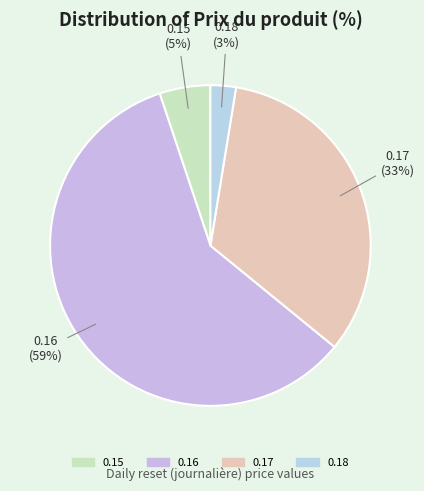

Which slice represents more than half of the pie?

0.16